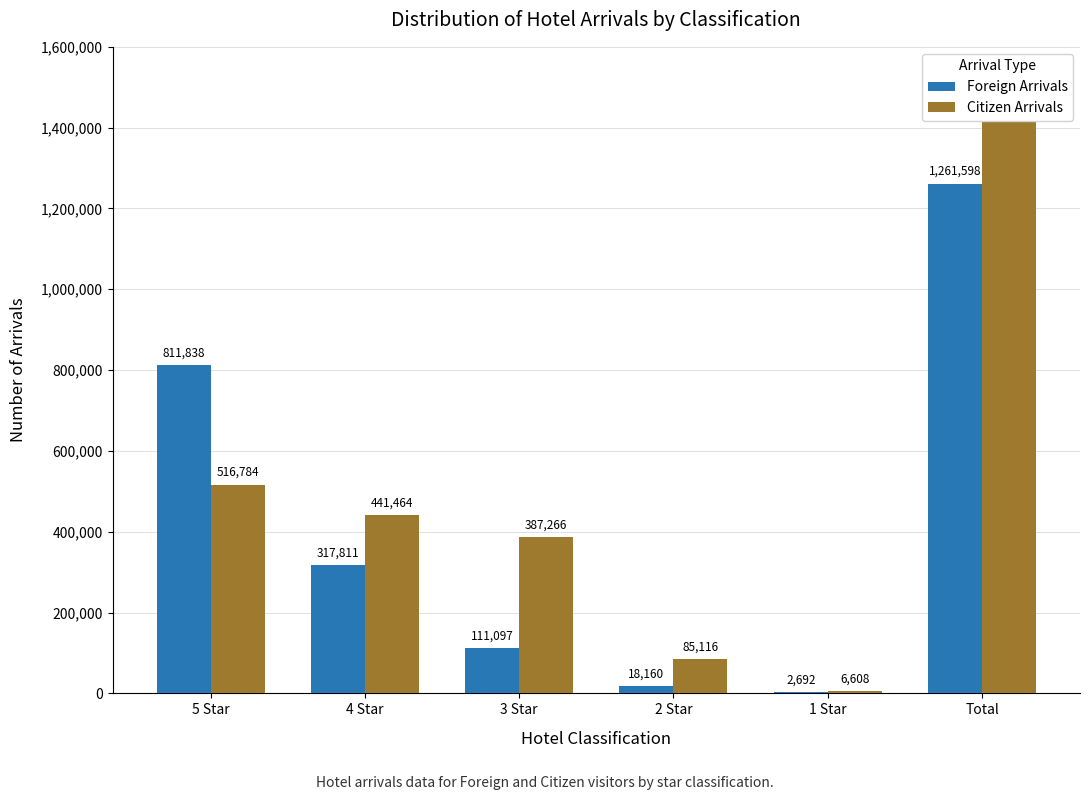

The value of Foreign Arrivals at 5 Star is 811838. True or false?

True